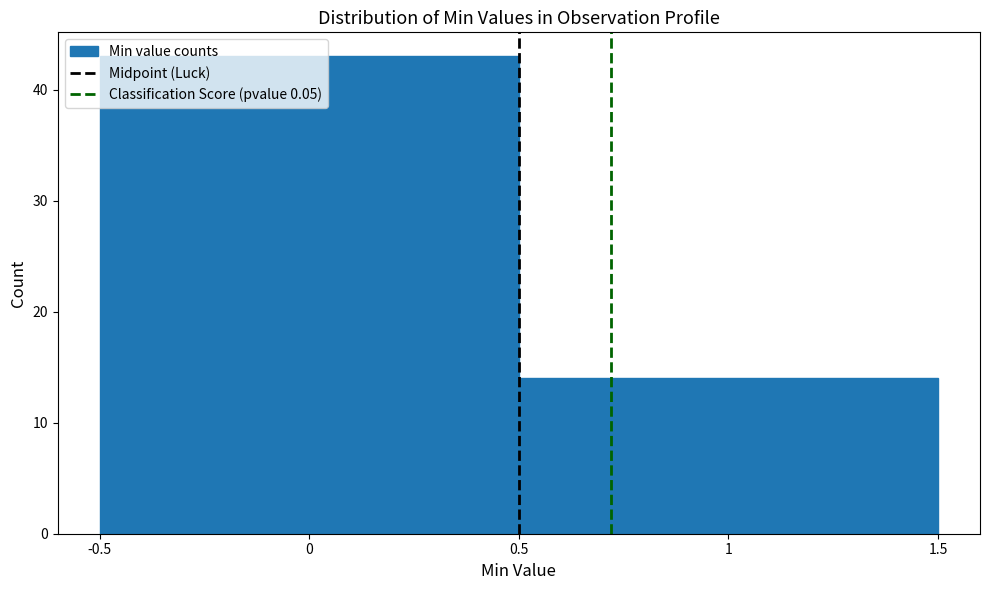

How tall is the bar that spans -0.5 to 0.5 on the x-axis? The values are not printed on the chart, so give them approximately, as read against the axis.

43